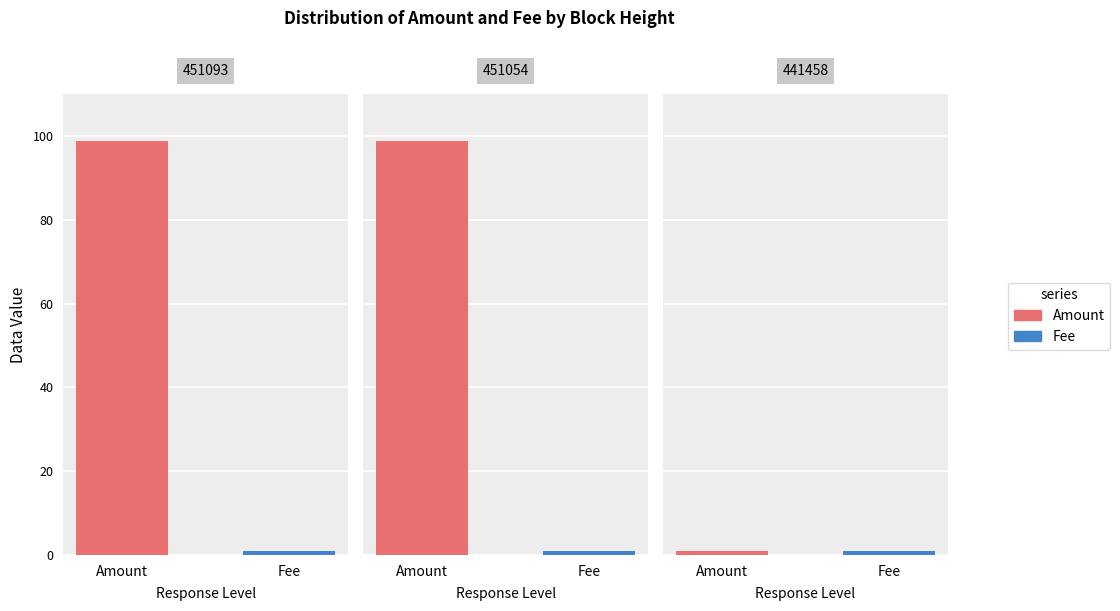

How many series are shown in this chart?

2